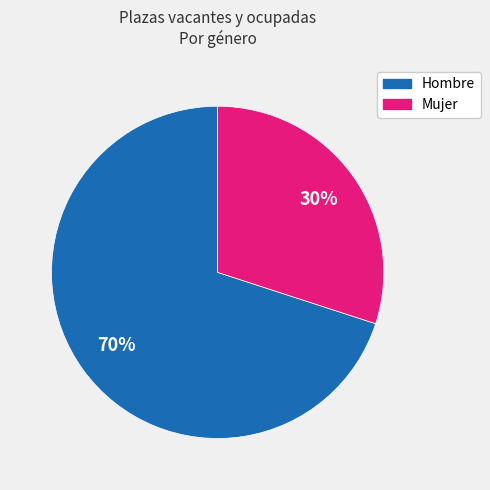

To the nearest percent, what percentage of the pie is Hombre?

70%